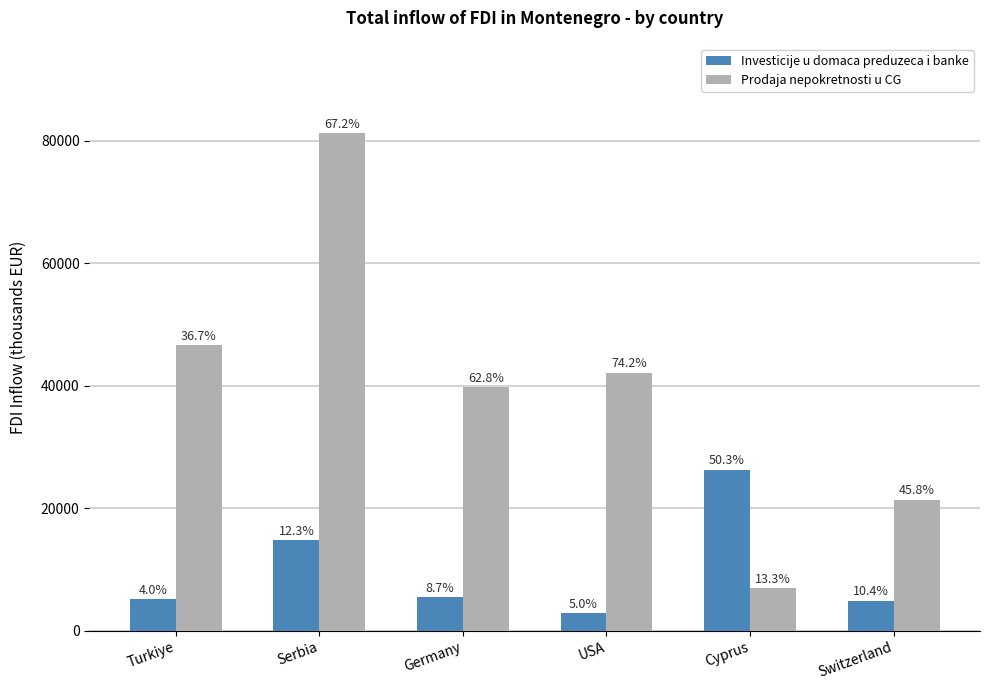

How many bars are there in each group?

2